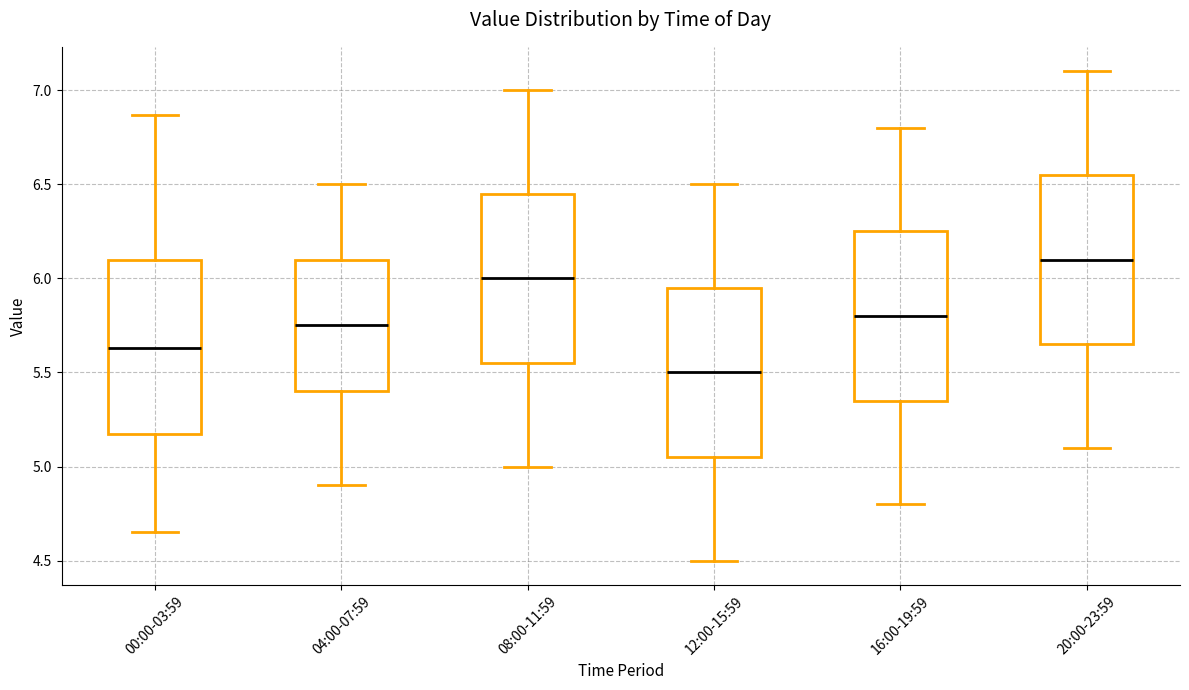

Which box has the highest median line?

20:00-23:59